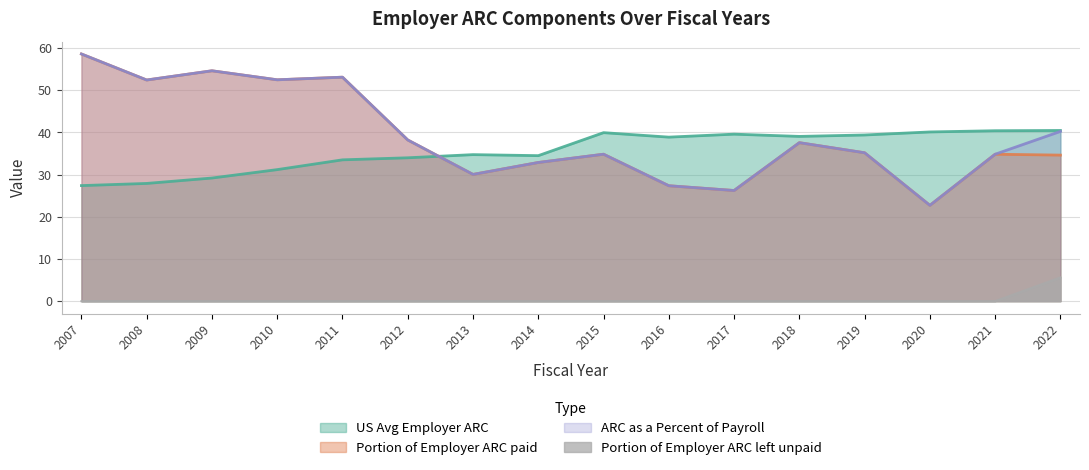

True or false: ARC as a Percent of Payroll has more than 2 points higher than both neighbors.

True